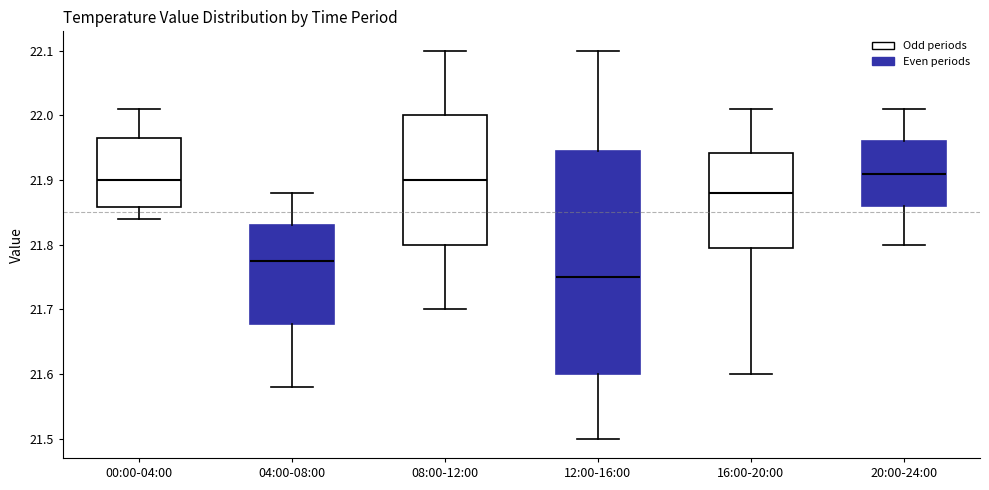

Which box's median line is the lowest?

12:00-16:00